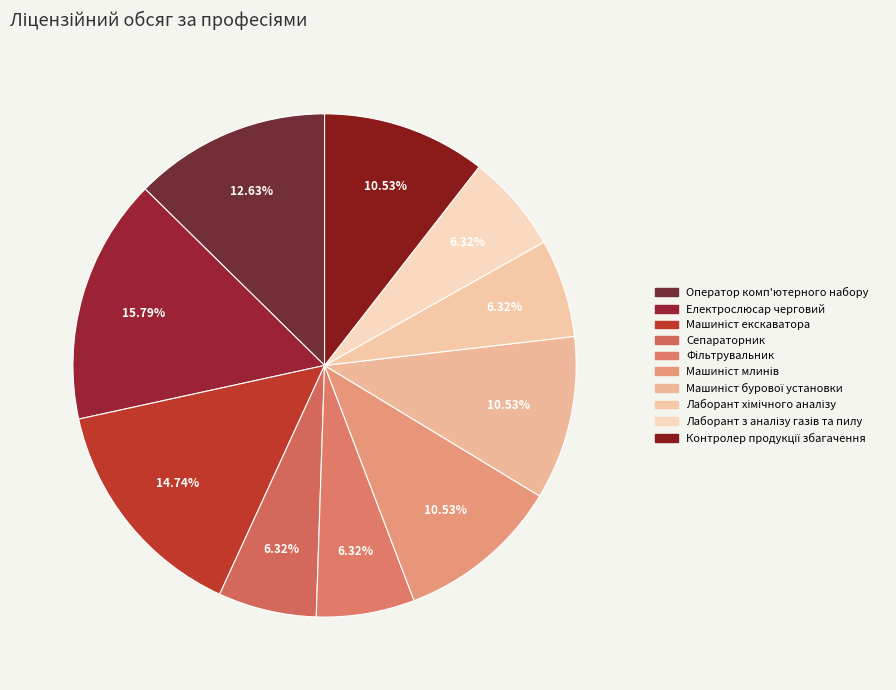

Which category has the biggest portion of the pie?

Електрослюсар черговий